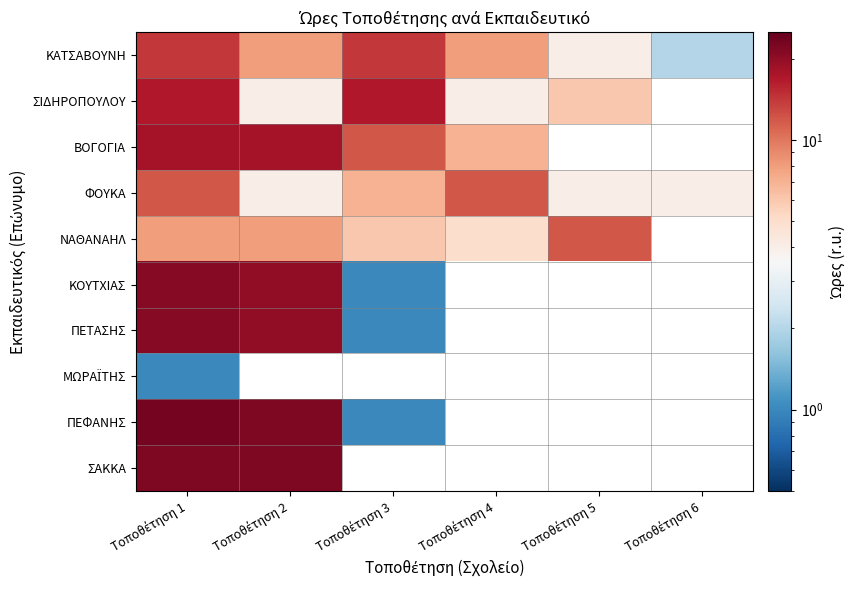

Count the number of data series in this chart.

10